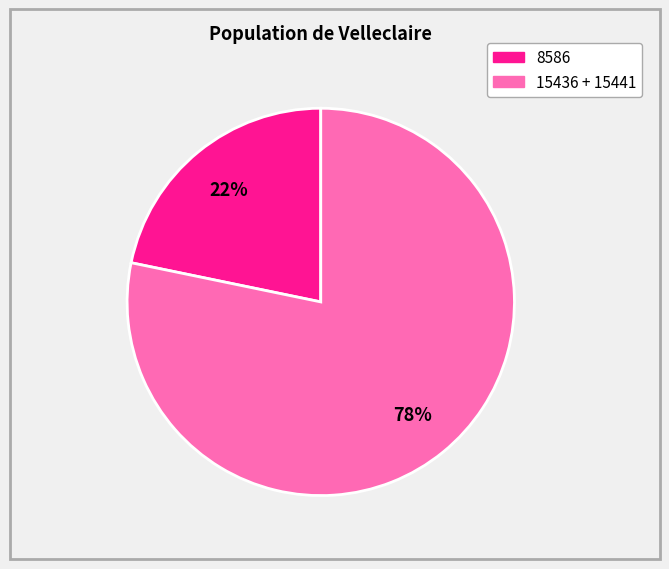

To the nearest percent, what is the average slice percentage?

50%